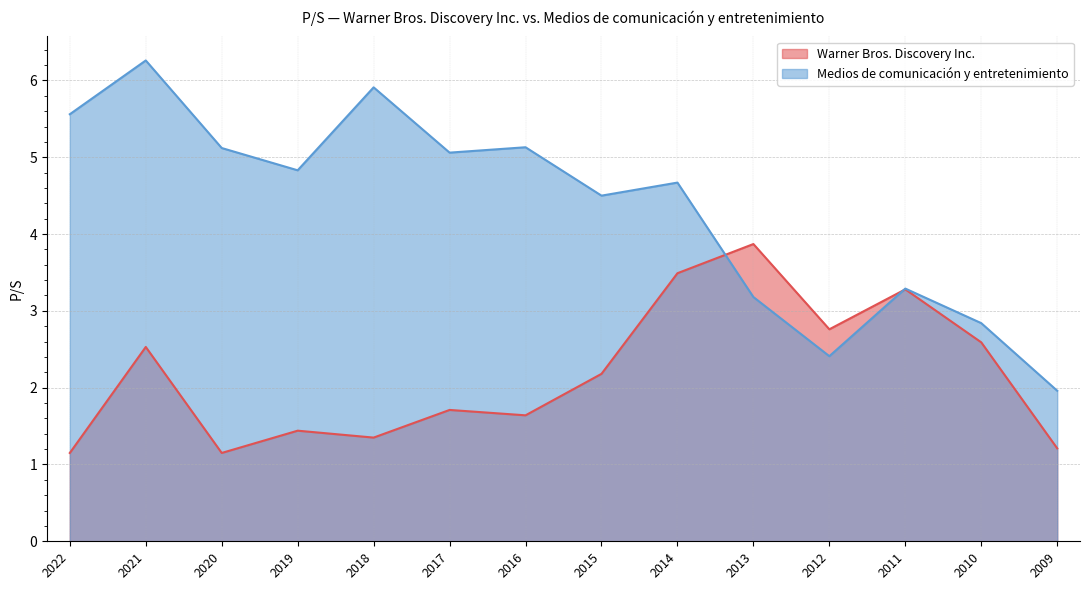

Rank the series by their average value, from highest to lowest.

Medios de comunicación y entretenimiento, Warner Bros. Discovery Inc.